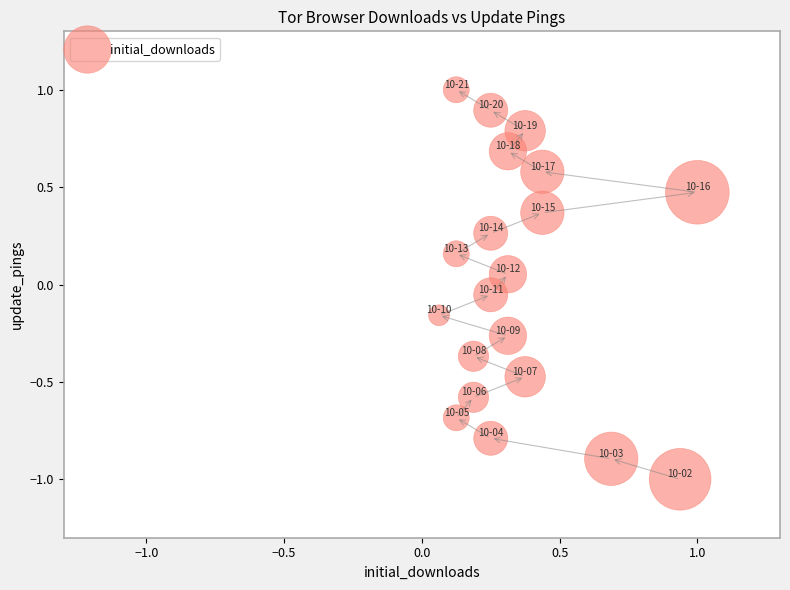

What is the range of Y values (max minus min)?

2.0